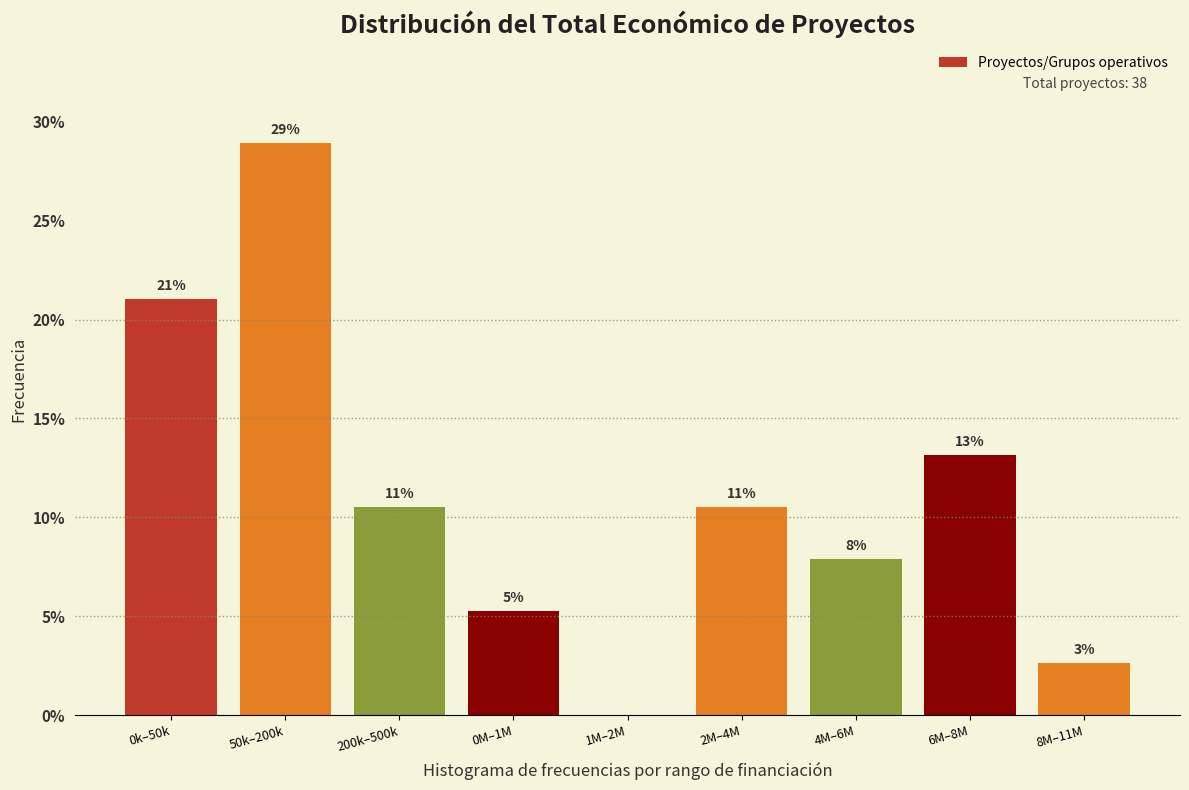

Are the bars horizontal?

No